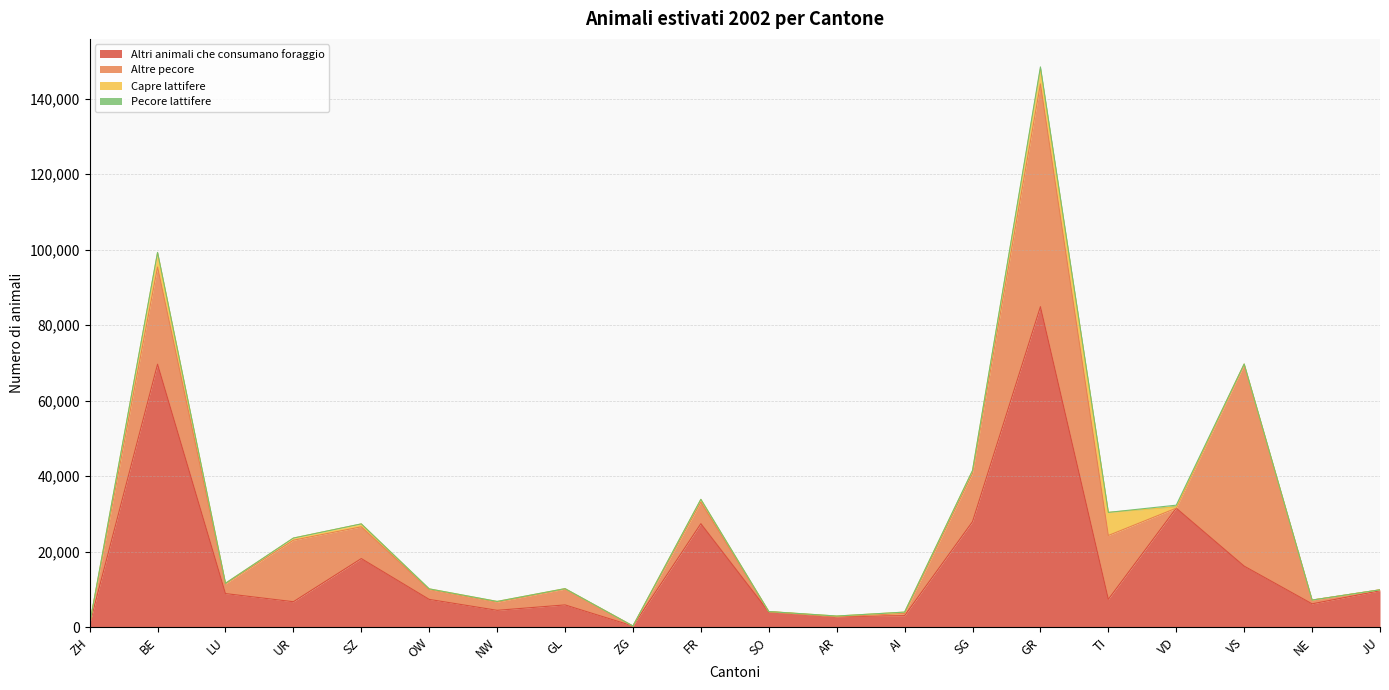

At which category does the chart reach its peak across all series?

GR